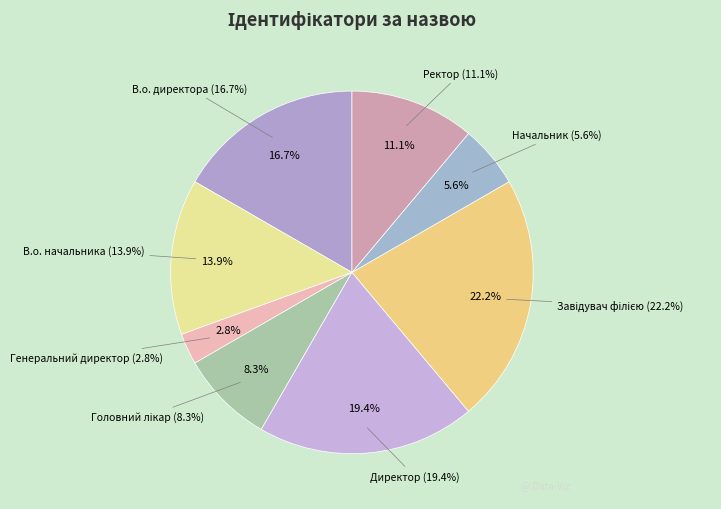

To the nearest percent, what portion does Головний лікар represent?

8%